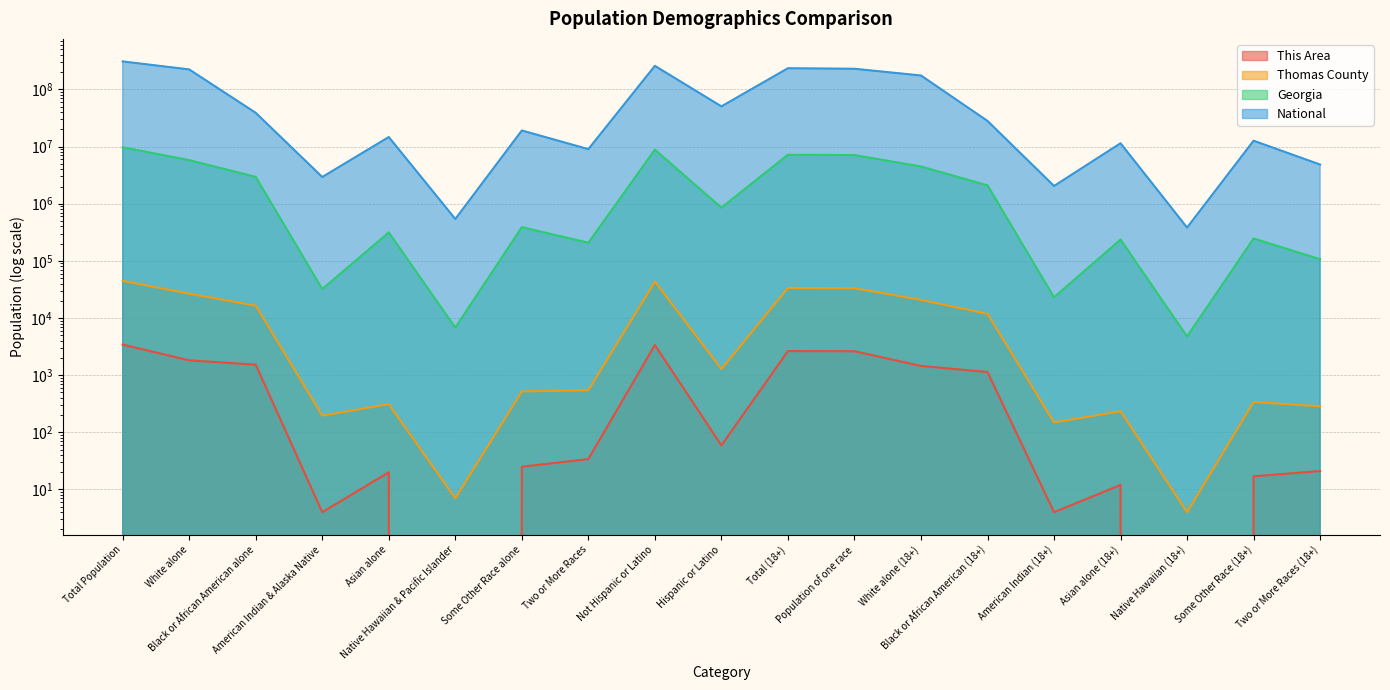

True or false: Georgia and Thomas County cross at least once.

False